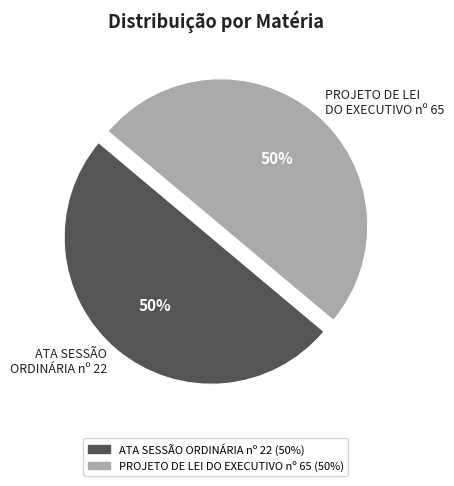

Combined, do PROJETO DE LEI DO EXECUTIVO nº 65 and ATA SESSÃO ORDINÁRIA nº 22 account for over 50%?

Yes